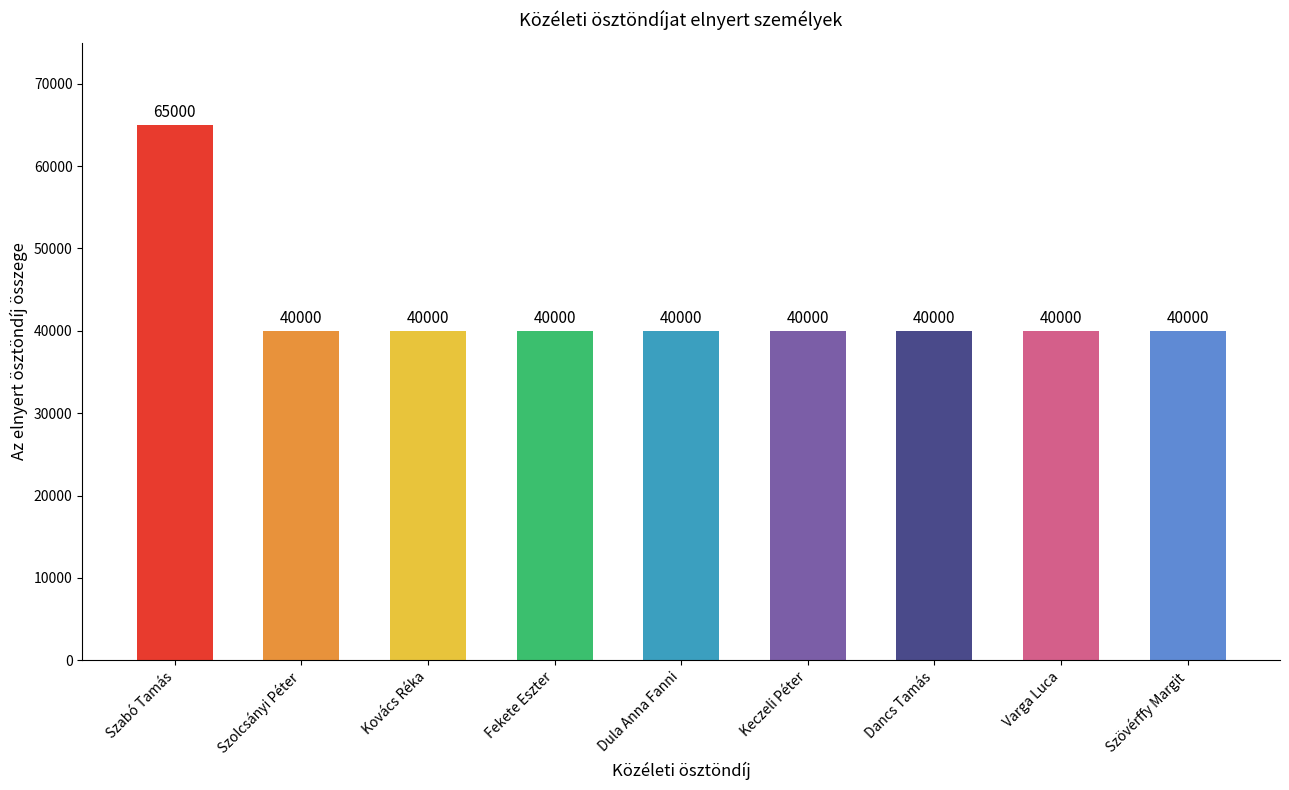

Reading right to left, transcribe all the data shown in this chart.

Szövérffy Margit=40000	Varga Luca=40000	Dancs Tamás=40000	Keczeli Péter=40000	Dula Anna Fanni=40000	Fekete Eszter=40000	Kovács Réka=40000	Szolcsányi Péter=40000	Szabó Tamás=65000